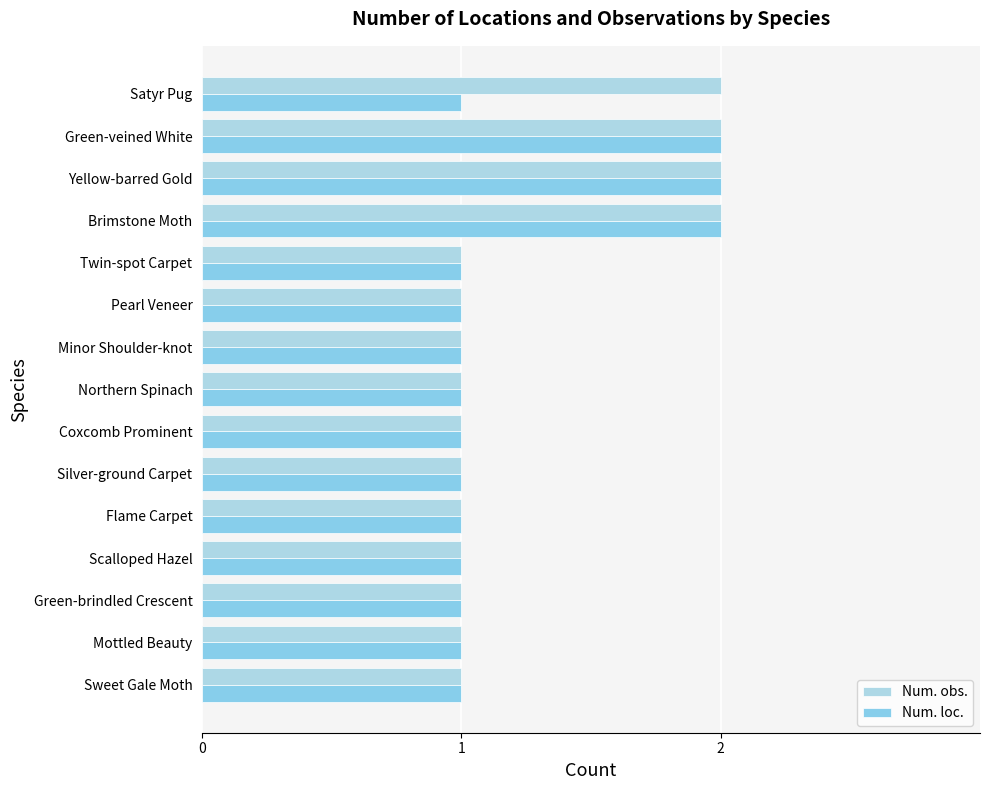

How many data points does each series have?

15